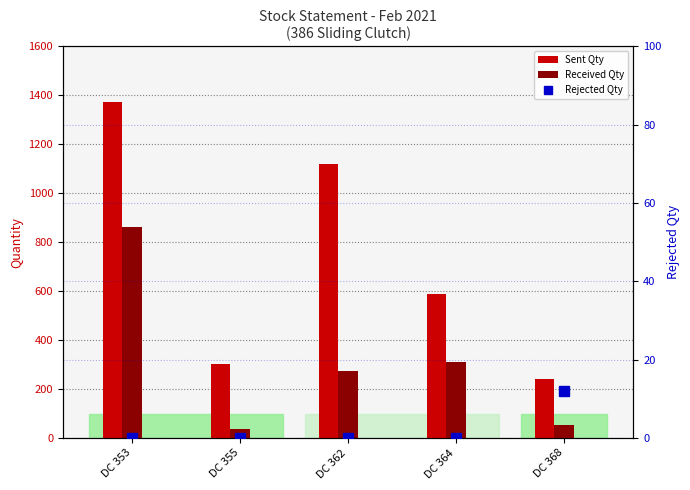

What is the average value of the Received Qty series?

308